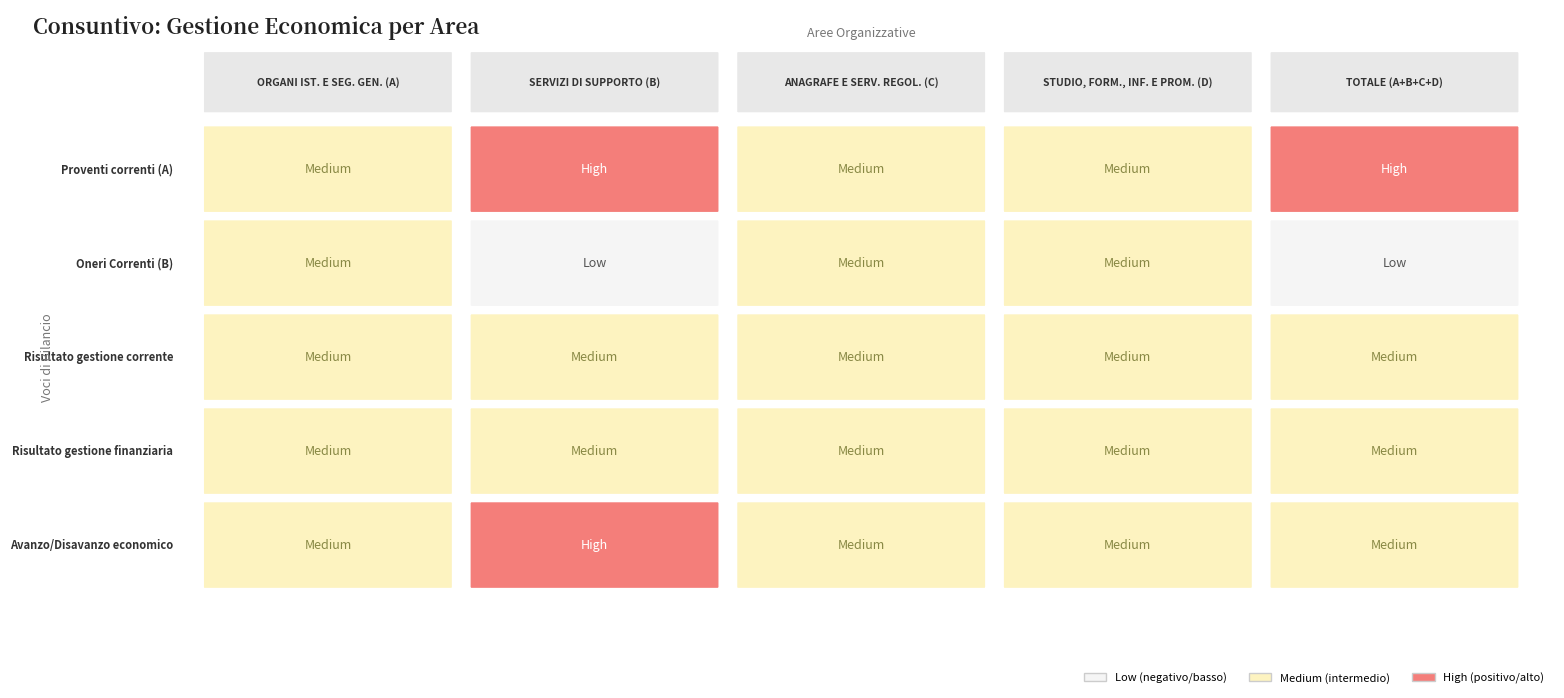

What is the lowest value of the Avanzo/Disavanzo economico series?

-19864725.0